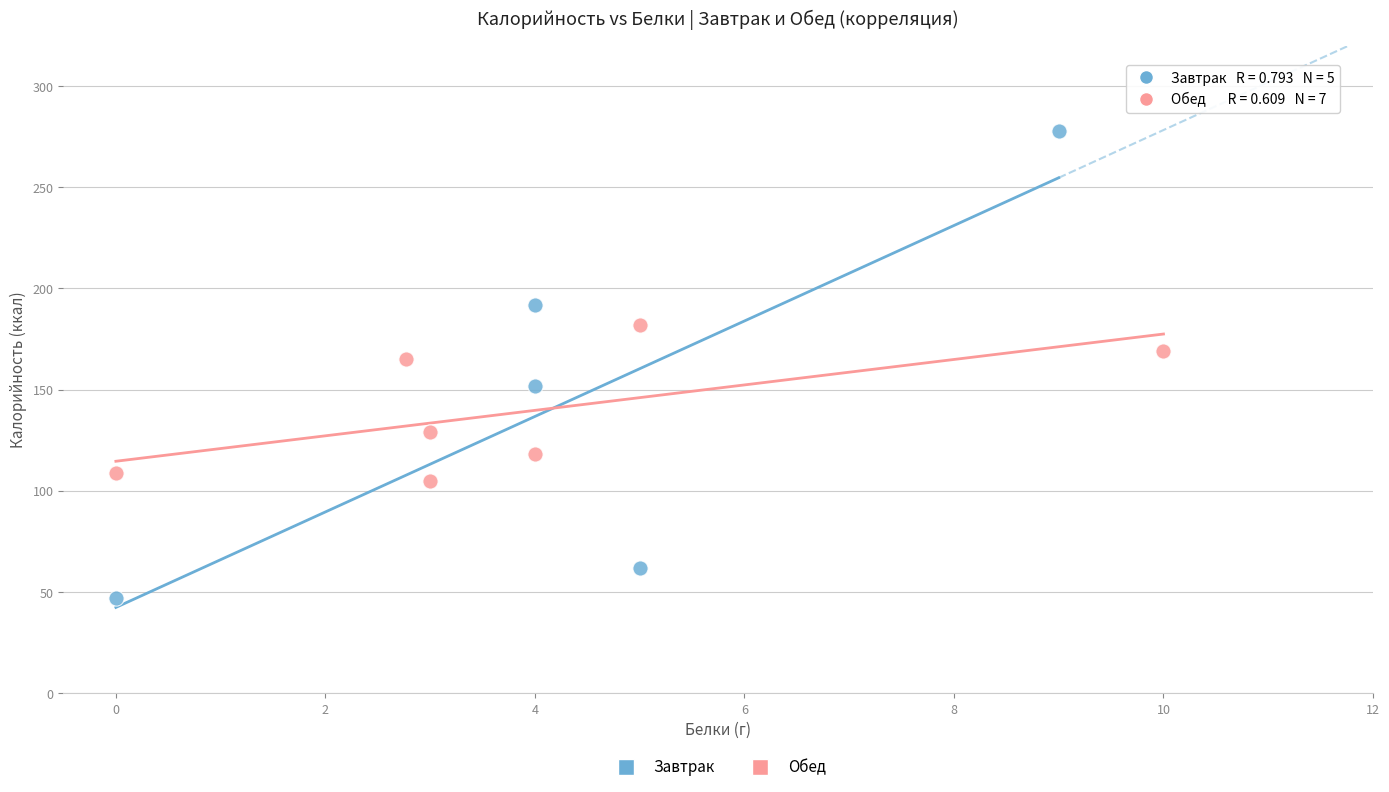

Which series has the widest spread of Y values?

Завтрак